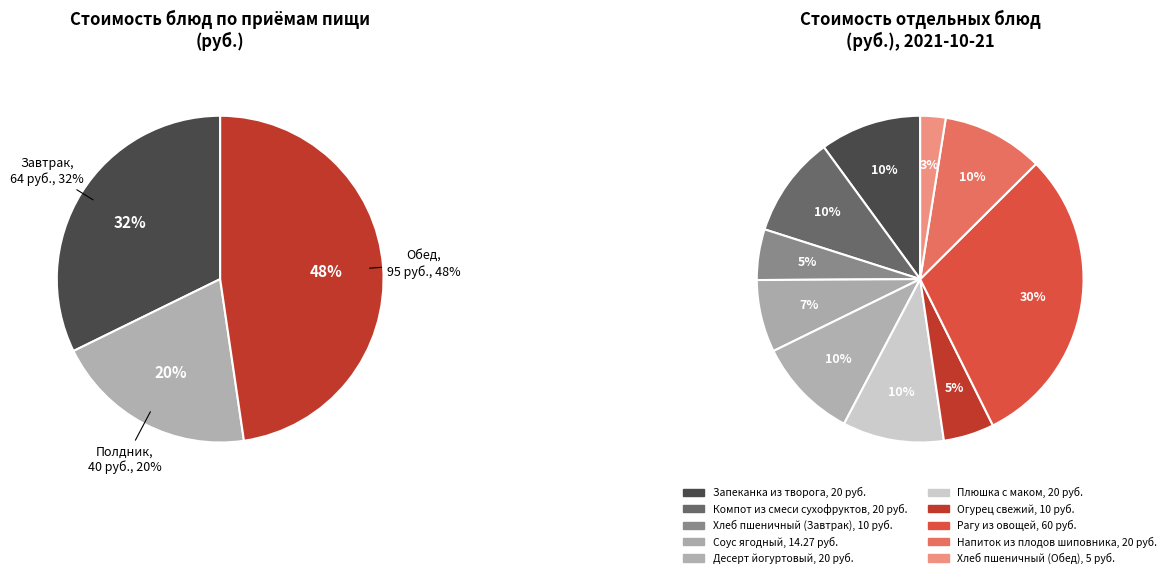

Which category has the smallest portion of the pie?

Хлеб пшеничный (Обед)